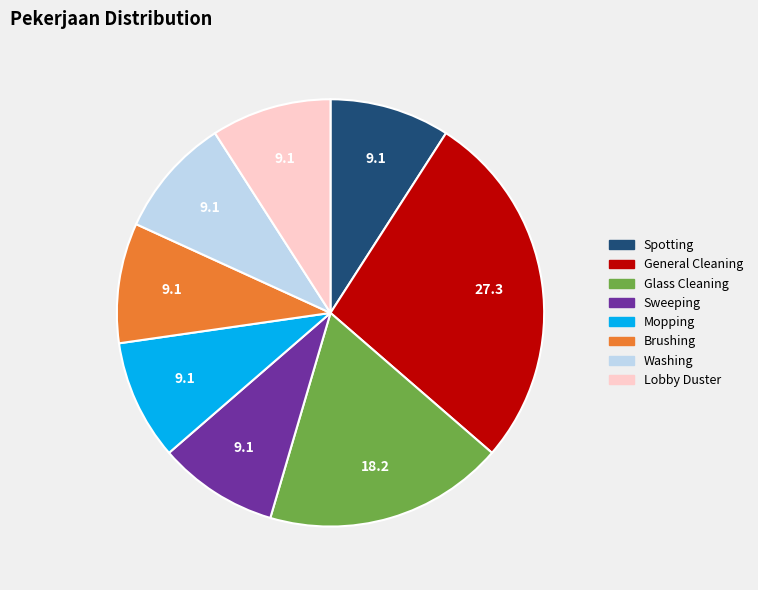

How many slices are in this pie chart?

8